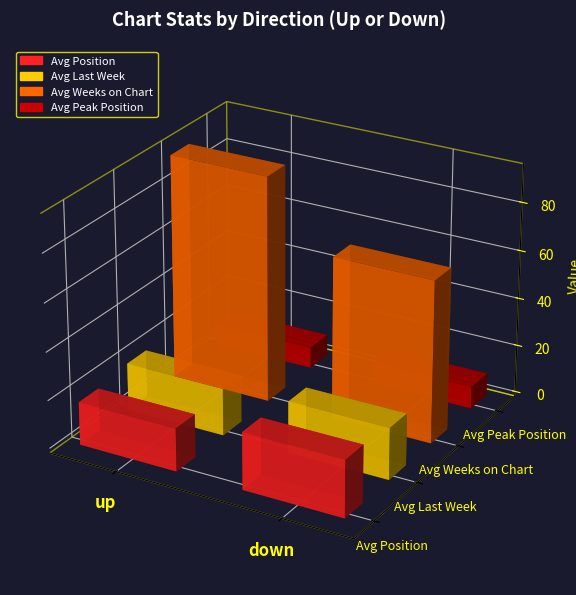

Which label corresponds to the smallest value in the chart?

up